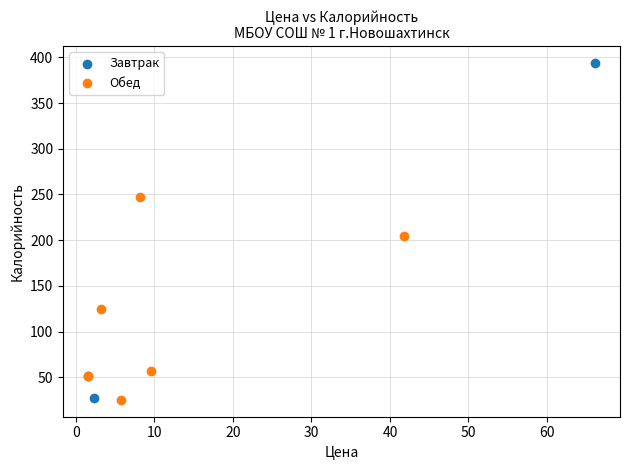

What are all the series names shown in the legend?

Завтрак, Обед